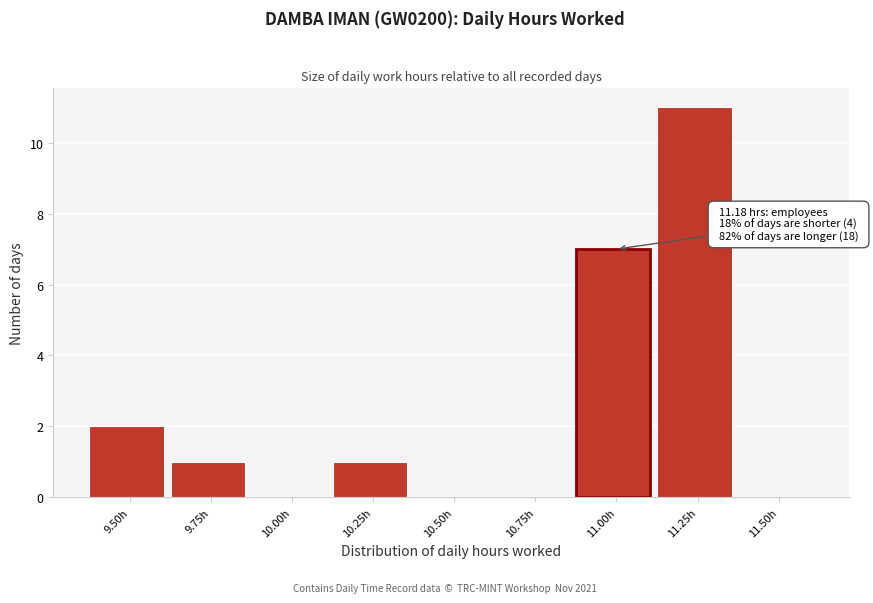

Reading right to left, what are all the values shown in this chart?

11.50h=0	11.25h=11	11.00h=7	10.75h=0	10.50h=0	10.25h=1	10.00h=0	9.75h=1	9.50h=2